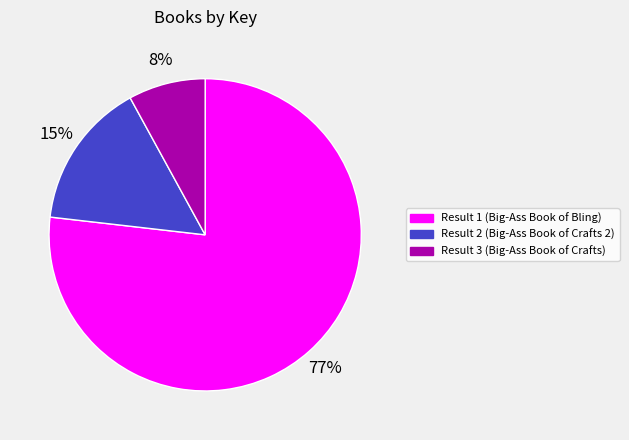

The Result 1 (Big-Ass Book of Bling) slice represents 77% of the pie. True or false?

True